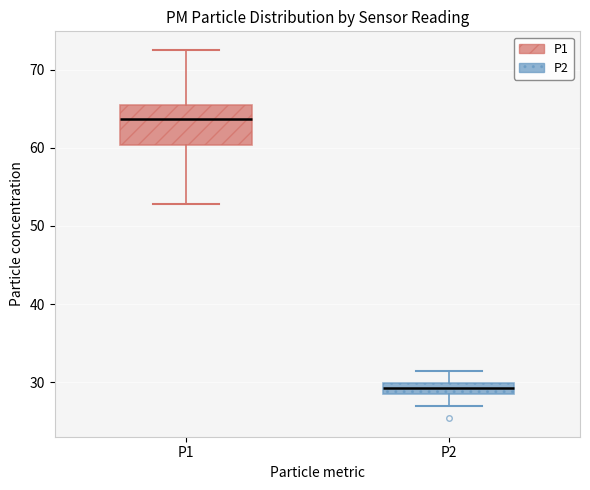

Where does the lower whisker of the box for P1 end on the y-axis? The values are not printed on the chart, so give them approximately, as read against the axis.

53